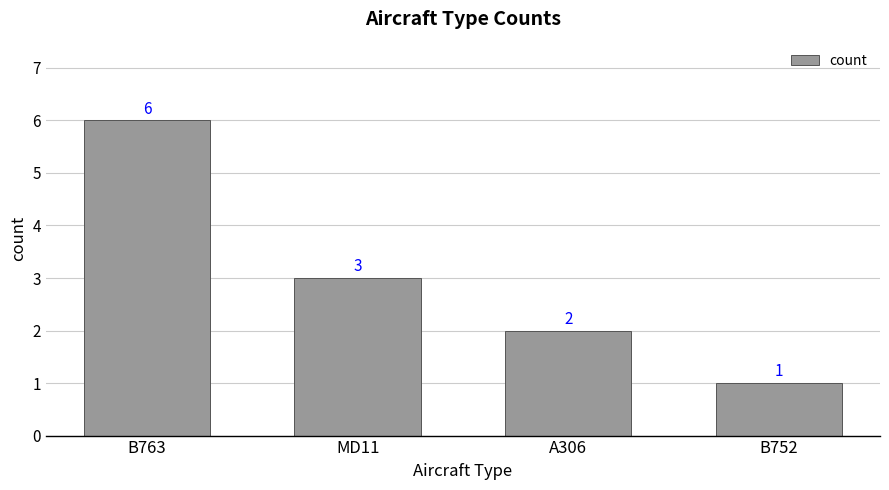

The value at B763 is 2. True or false?

False